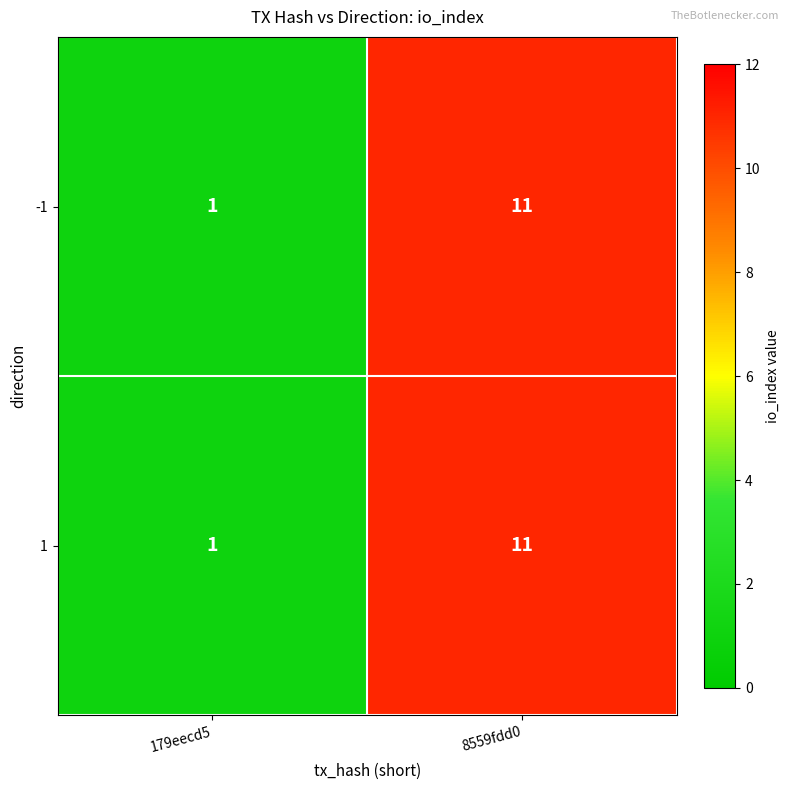

The value of 1 at 8559fdd0 is 11. True or false?

True